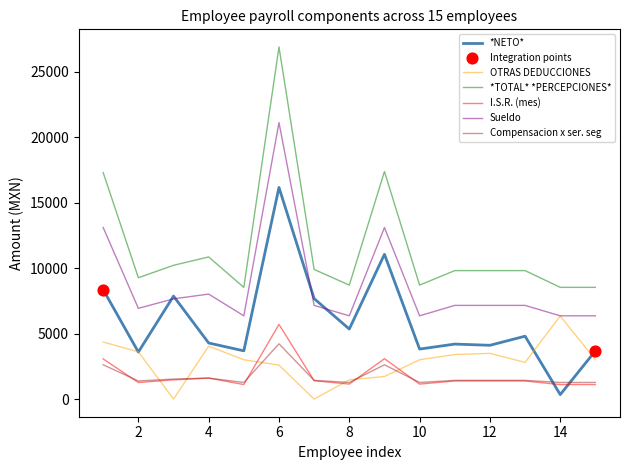

Which series has the largest range (max minus min)?

*TOTAL* *PERCEPCIONES*